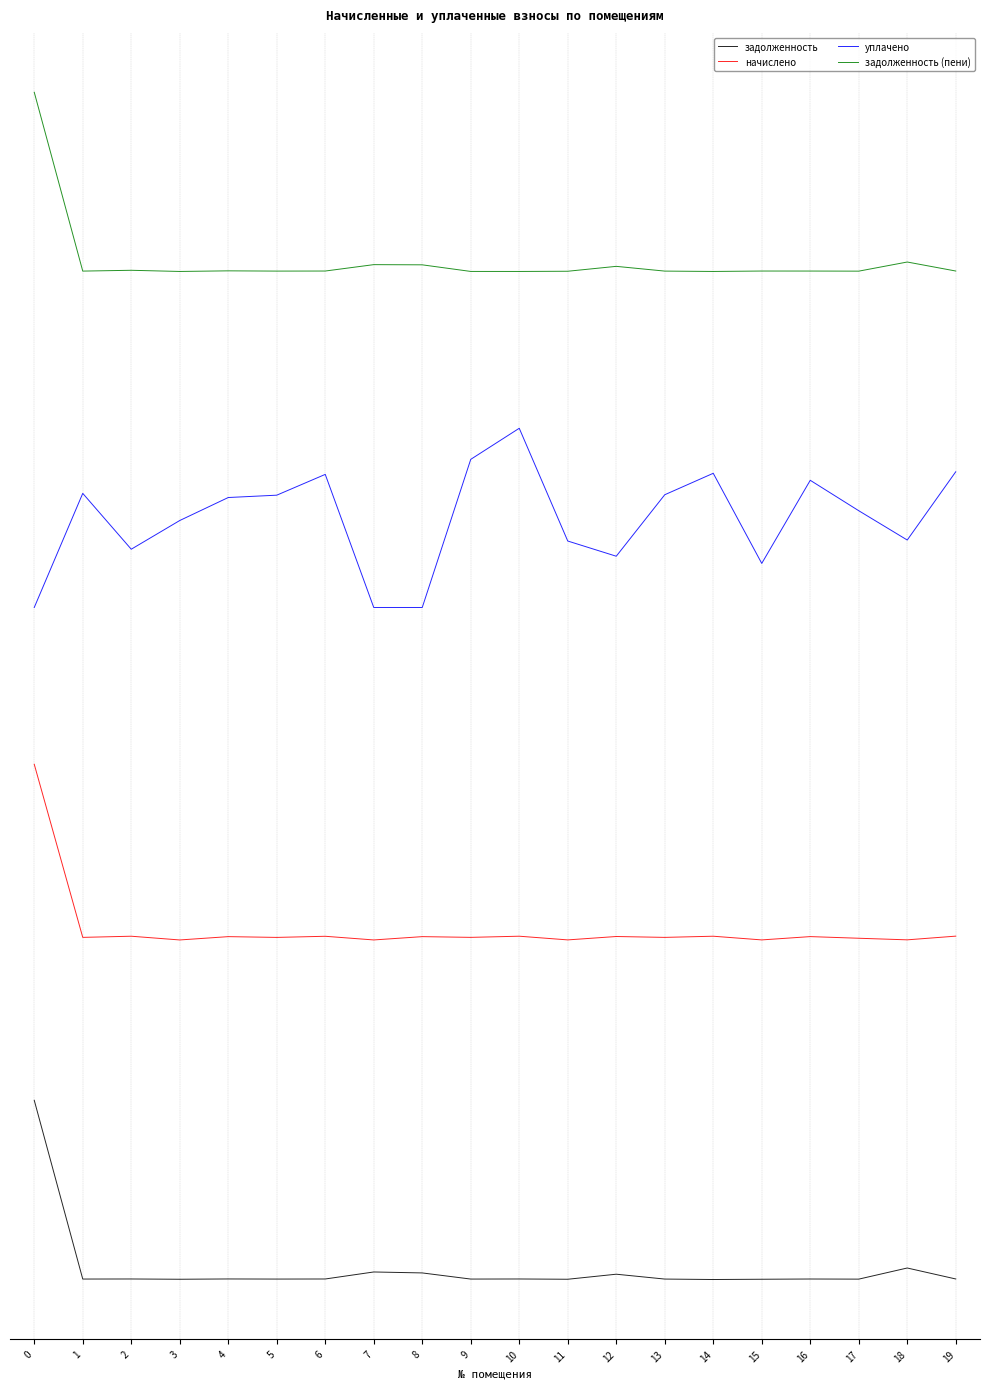

What are all the series names shown in the legend?

задолженность, начислено, уплачено, задолженность (пени)